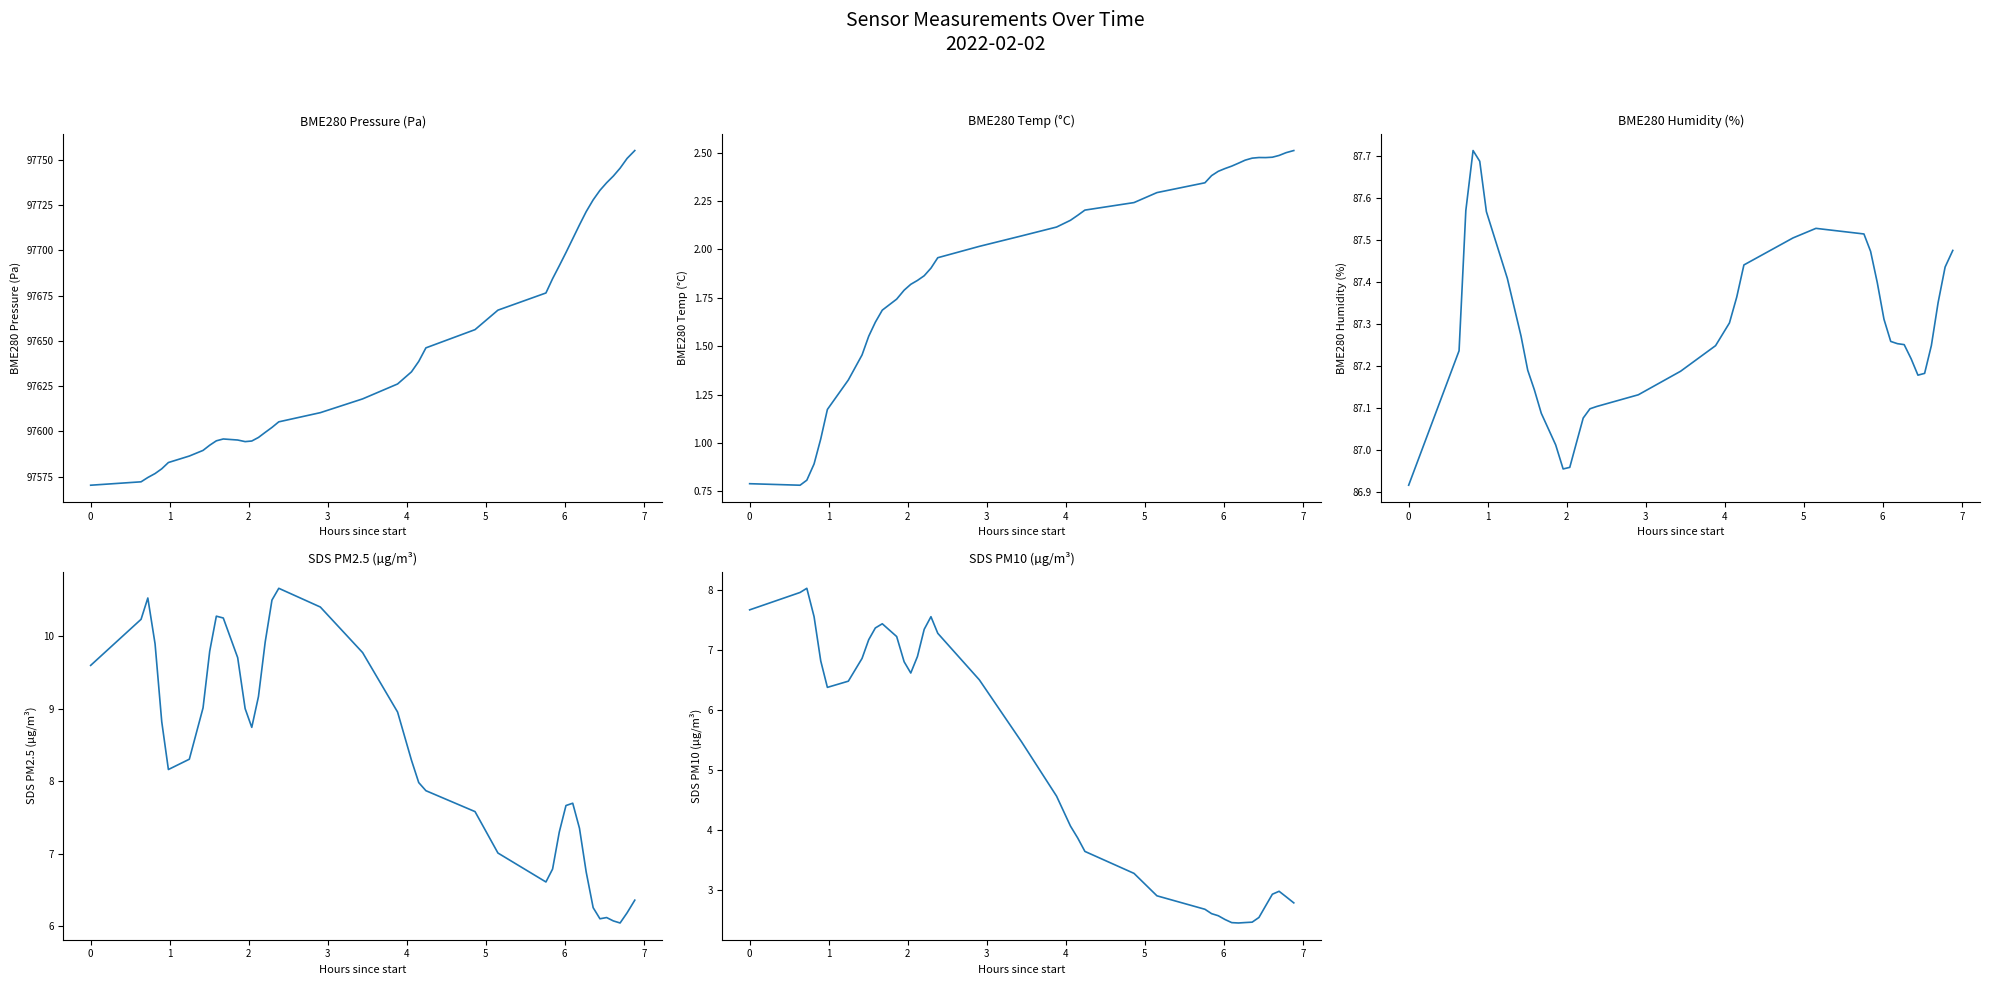

Reading left to right, what are all the values shown in this chart?

BME280_pressure: 97570.2	97572.1	97574.5	97576.7	97579.3	97582.8	97586.4	97589.5	97592.3	97594.8	97595.8	97595.2	97594.3	97594.7	97596.6	97599.4	97602.2	97605.3	97610.3	97617.9	97626.2	97632.9	97638.7	97646.1	97656.2	97667.0	97676.5	97684.4	97691.5	97698.8	97706.5	97714.1	97721.4	97728.0	97733.2	97737.4	97741.1	97745.5	97750.9	97755.2
BME280_temperature: 0.8	0.8	0.8	0.9	1.0	1.2	1.3	1.5	1.6	1.6	1.7	1.7	1.8	1.8	1.8	1.9	1.9	2.0	2.0	2.1	2.1	2.2	2.2	2.2	2.2	2.3	2.3	2.4	2.4	2.4	2.4	2.4	2.5	2.5	2.5	2.5	2.5	2.5	2.5	2.5
BME280_humidity: 86.9	87.2	87.6	87.7	87.7	87.6	87.4	87.3	87.2	87.1	87.1	87.0	87.0	87.0	87.0	87.1	87.1	87.1	87.1	87.2	87.2	87.3	87.4	87.4	87.5	87.5	87.5	87.5	87.4	87.3	87.3	87.3	87.3	87.2	87.2	87.2	87.2	87.4	87.4	87.5
SDS_P1: 9.6	10.2	10.5	9.9	8.8	8.2	8.3	9.0	9.8	10.3	10.3	9.7	9.0	8.7	9.2	9.9	10.5	10.7	10.4	9.8	9.0	8.3	8.0	7.9	7.6	7.0	6.6	6.8	7.3	7.7	7.7	7.3	6.7	6.3	6.1	6.1	6.1	6.0	6.2	6.4
SDS_P2: 7.7	8.0	8.0	7.6	6.8	6.4	6.5	6.9	7.2	7.4	7.4	7.2	6.8	6.6	6.9	7.3	7.6	7.3	6.5	5.5	4.6	4.1	3.9	3.6	3.3	2.9	2.7	2.6	2.6	2.5	2.5	2.4	2.5	2.5	2.5	2.7	2.9	3.0	2.9	2.8